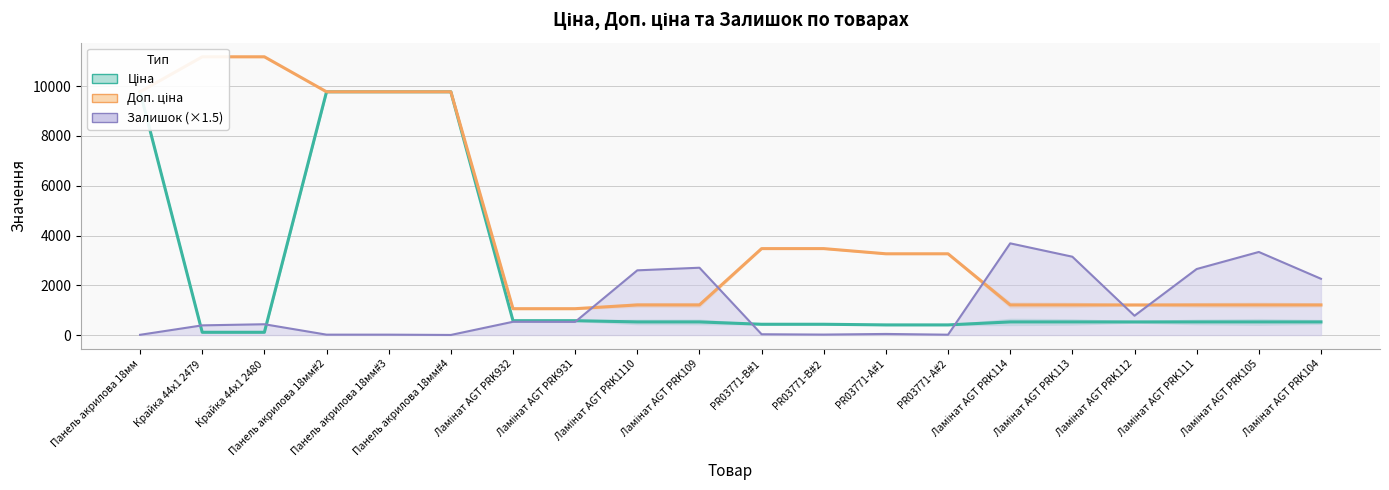

Rank the categories by Залишок (×1.5) value from lowest to highest.

Панель акрилова 18мм#4, Панель акрилова 18мм, PR03771-A#2, Панель акрилова 18мм#2, Панель акрилова 18мм#3, PR03771-B#2, PR03771-B#1, PR03771-A#1, Крайка 44x1 2479, Крайка 44x1 2480, Ламінат AGT PRK931, Ламінат AGT PRK932, Ламінат AGT PRK112, Ламінат AGT PRK104, Ламінат AGT PRK1110, Ламінат AGT PRK111, Ламінат AGT PRK109, Ламінат AGT PRK113, Ламінат AGT PRK105, Ламінат AGT PRK114